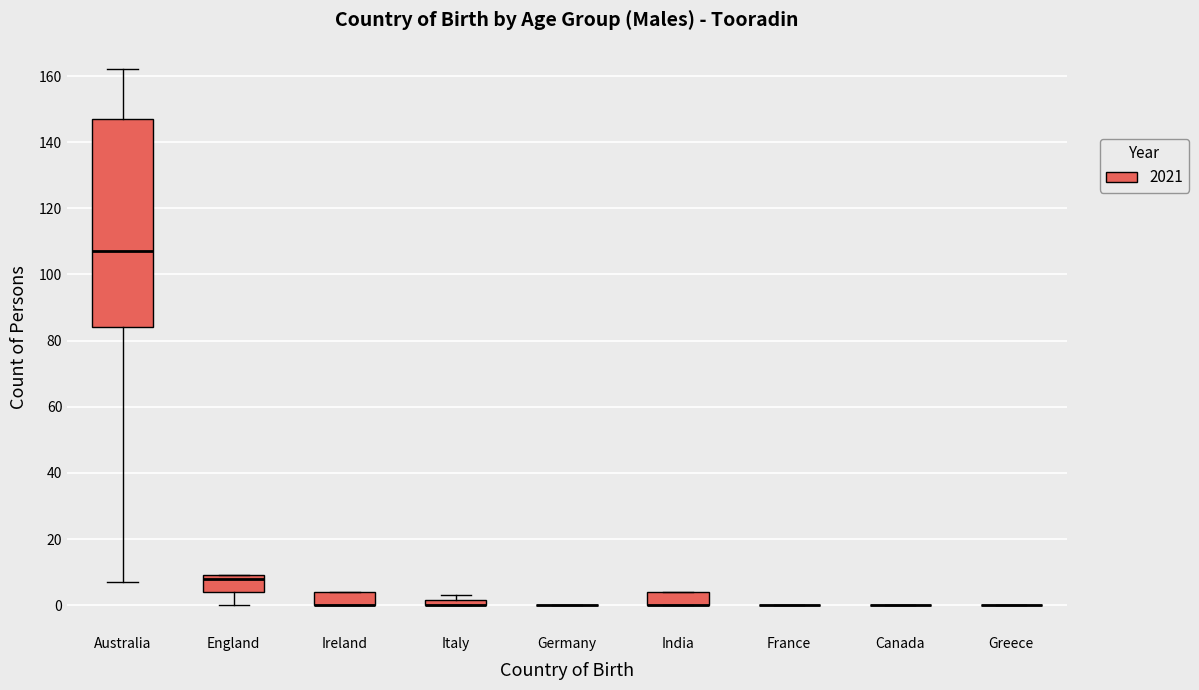

Where is the lower edge of the box for India on the y-axis? The values are not printed on the chart, so give them approximately, as read against the axis.

0